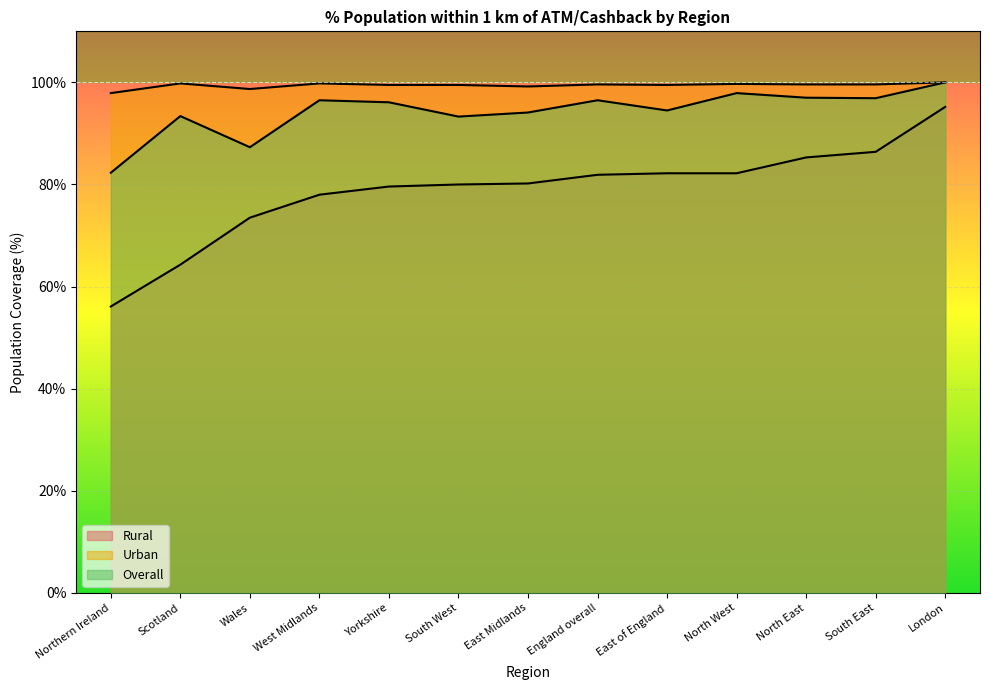

What is the total value across all series at Yorkshire?

275.2